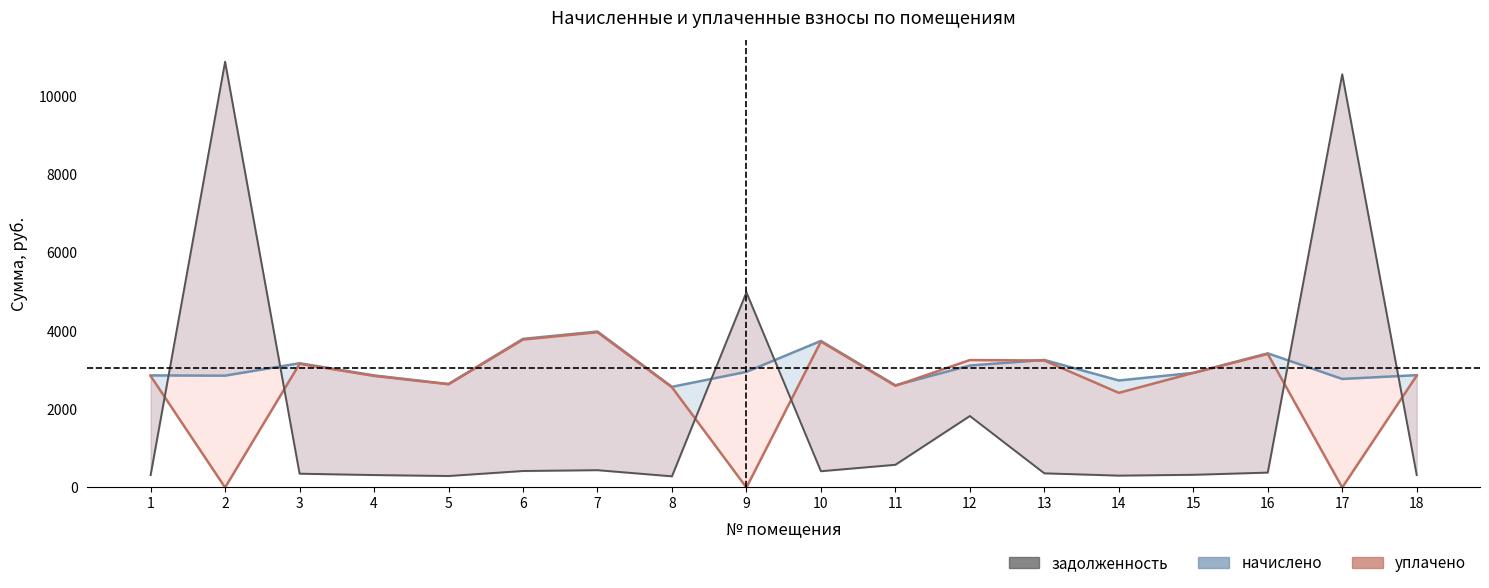

Reading left to right, extract all data points from this chart.

начислено: 1=2864.2	2=2857.7	3=3175.2	4=2864.2	5=2643.8	6=3797.3	7=3985.2	8=2572.6	9=2954.9	10=3745.4	11=2611.4	12=3116.9	13=3259.4	14=2734.6	15=2929.0	16=3427.9	17=2773.4	18=2870.6
уплачено: 1=2850.9	2=0.0	3=3160.5	4=2850.9	5=2637.8	6=3779.7	7=3966.8	8=2560.7	9=0.0	10=3728.1	11=2599.3	12=3256.1	13=3244.3	14=2418.1	15=2927.0	16=3412.1	17=0.0	18=2857.3
задолженность: 1=318.2	2=10878.0	3=352.8	4=318.2	5=293.8	6=421.9	7=442.8	8=285.8	9=4986.4	10=416.2	11=580.3	12=1826.7	13=362.2	14=303.8	15=324.7	16=380.9	17=10557.4	18=319.0